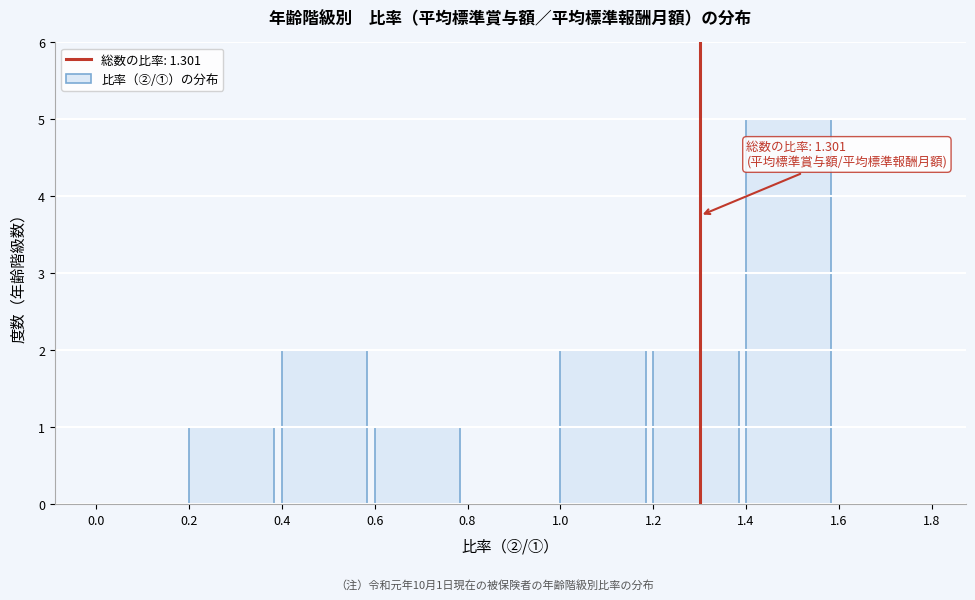

Over which range of the x-axis is the bar tallest?

1.4 to 1.6